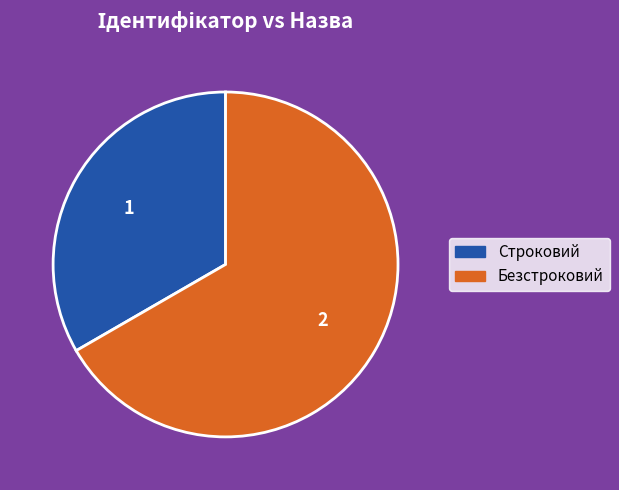

What is the majority slice?

Безстроковий